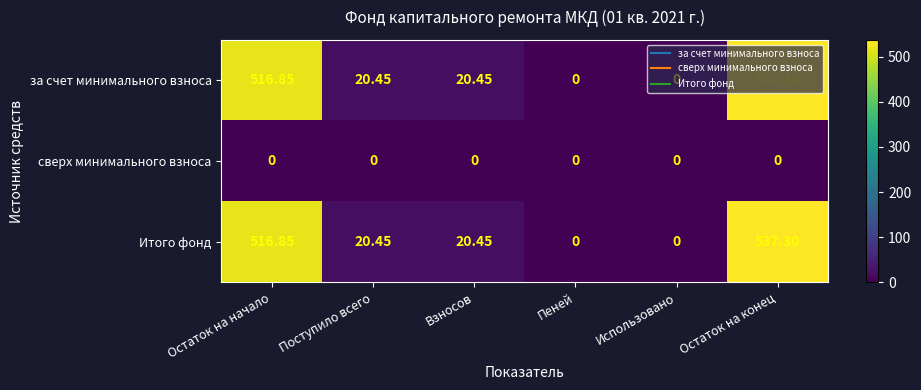

At which label does за счет минимального взноса first exceed 20?

Остаток на начало